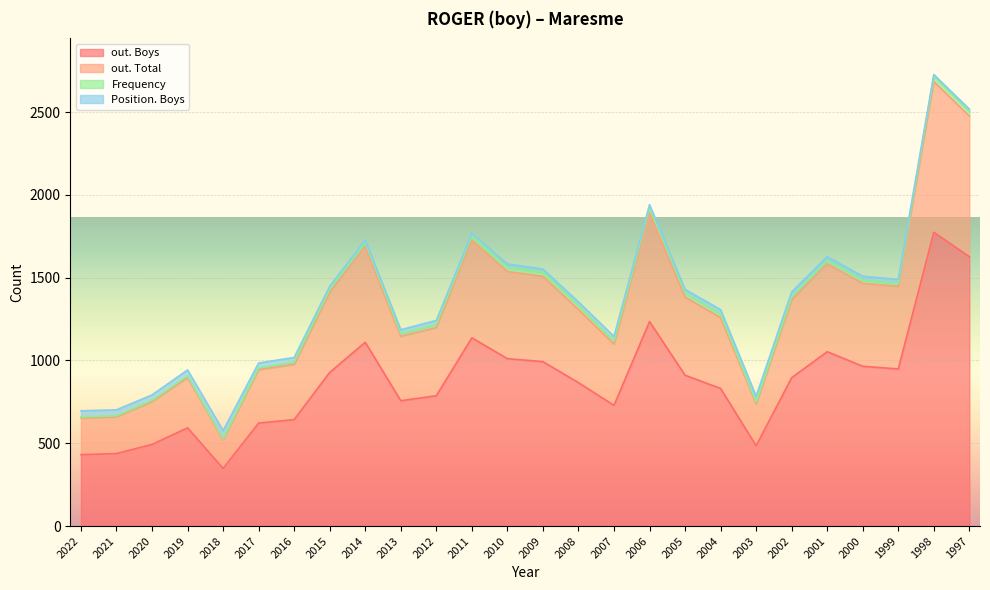

True or false: out. Boys and out. Total intersect in this chart.

False